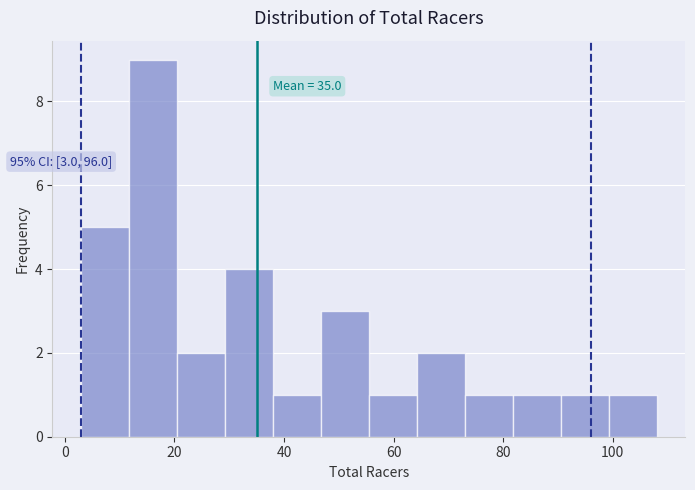

Which range on the x-axis has the tallest bar?

12 to 20